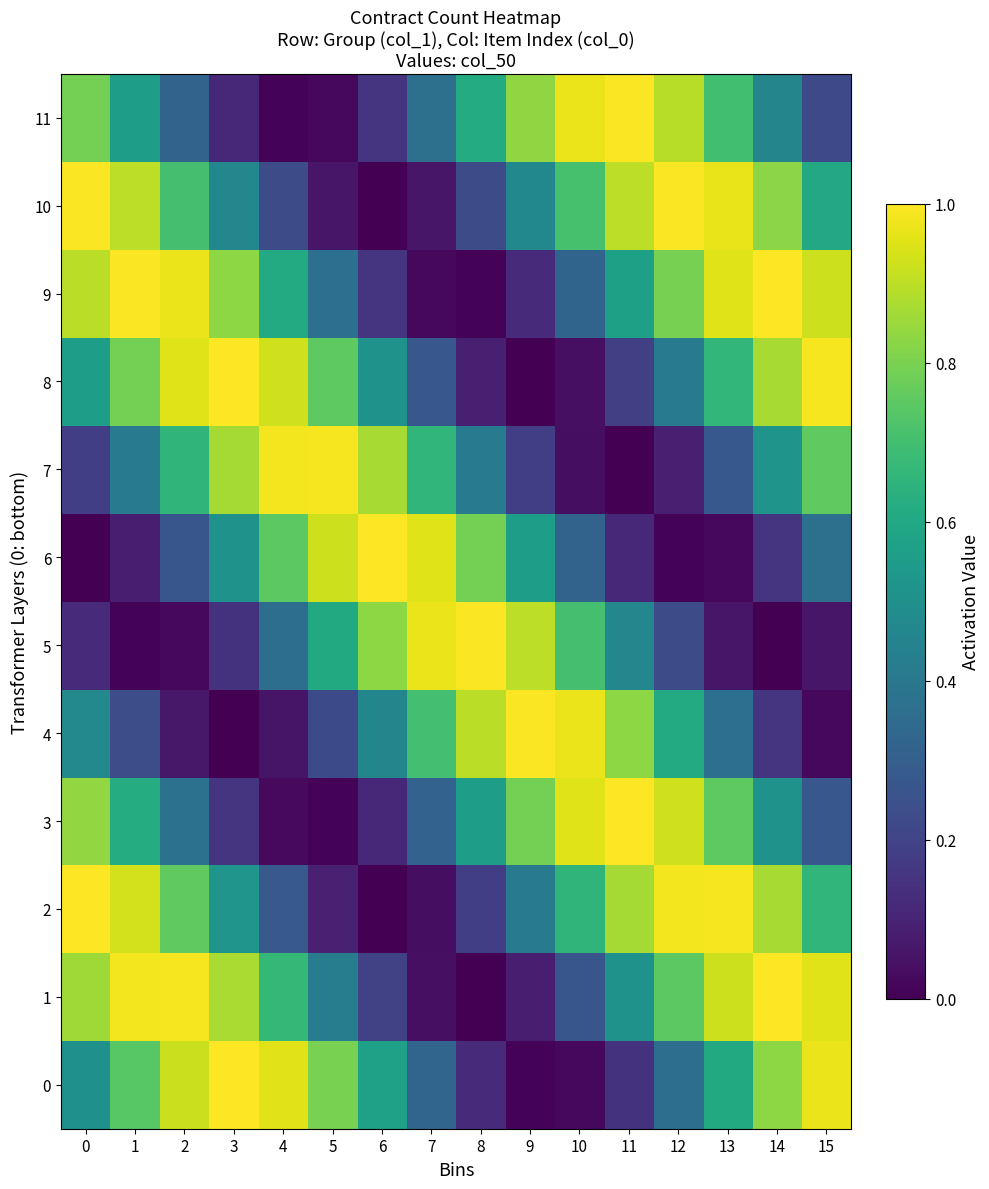

What is the spread (max minus min) of values at 5?

1.0